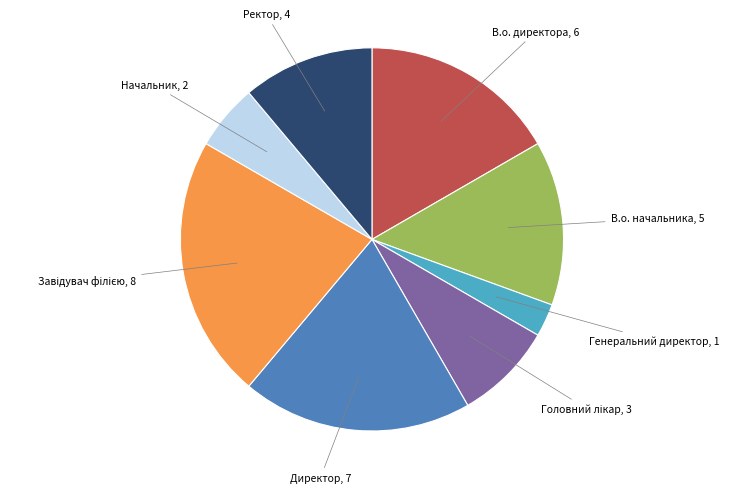

Count the number of slices in the pie.

8